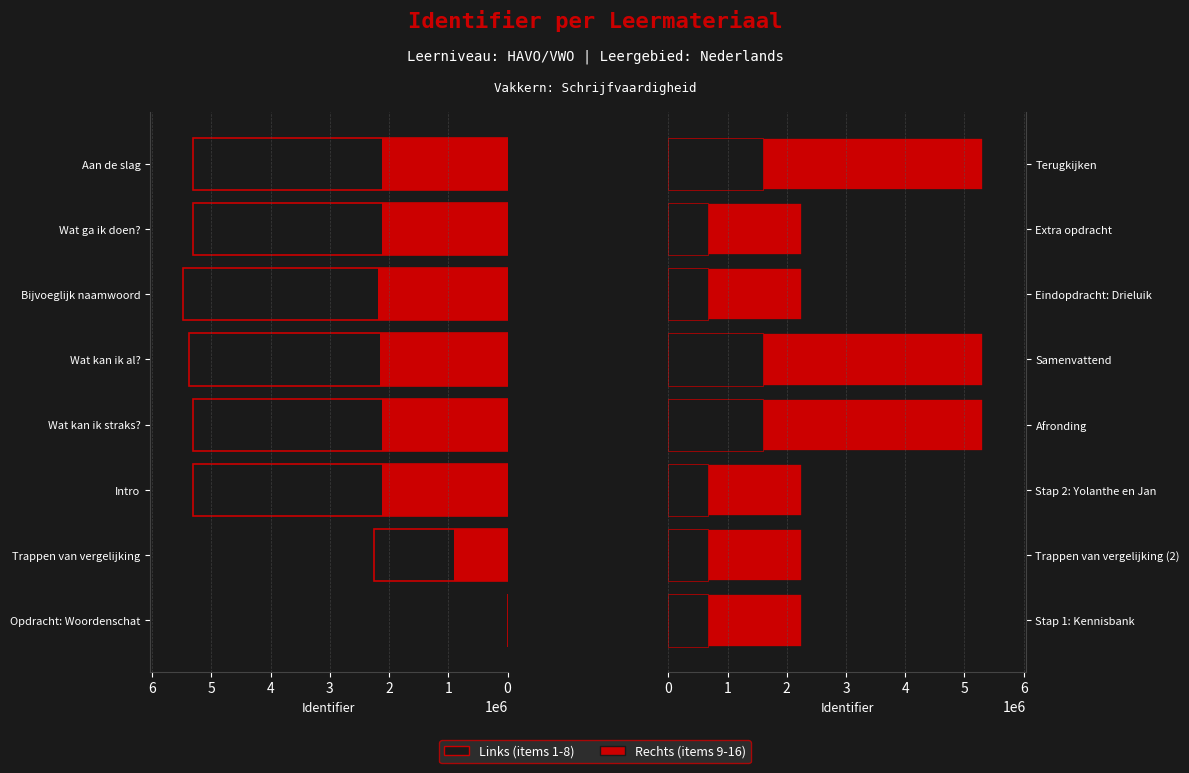

Which series has the largest range (max minus min)?

Left series